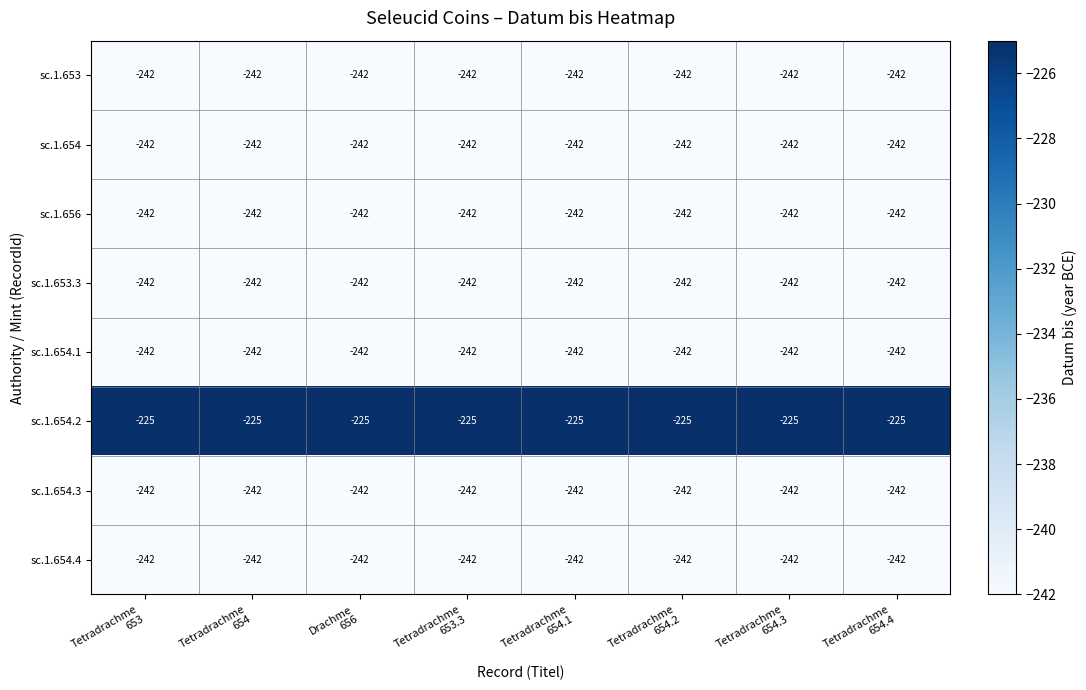

What is the difference between the highest and lowest values at Tetradrachme
653.3?

17